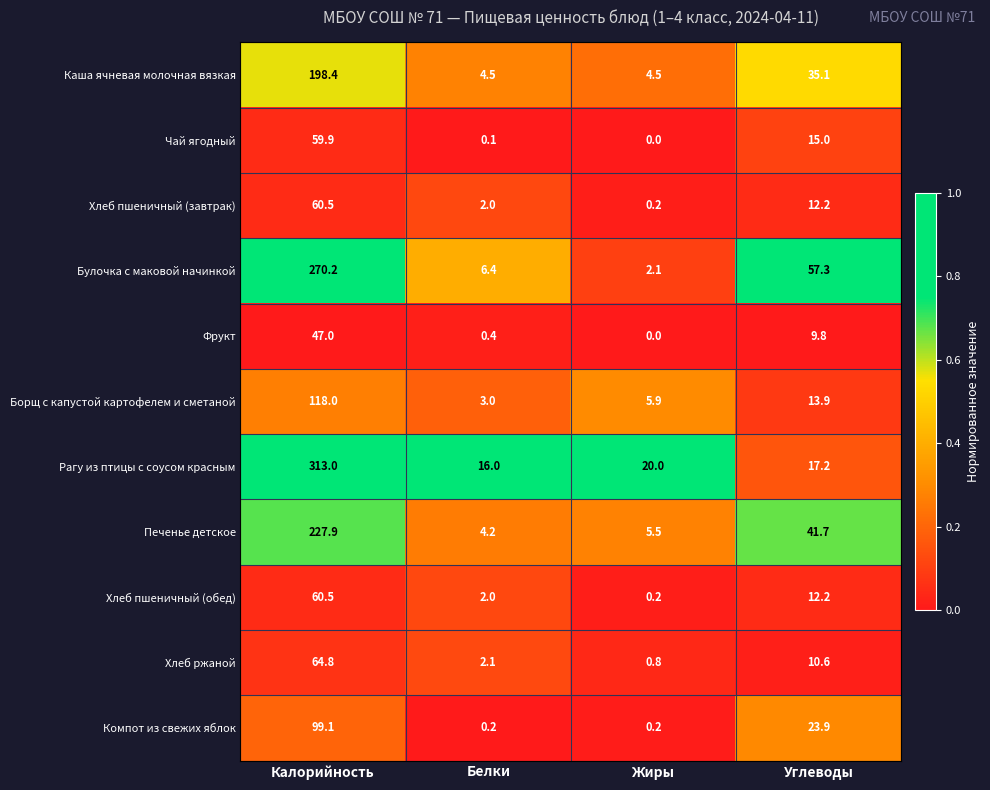

Which series has the widest spread of values?

Рагу из птицы с соусом красным